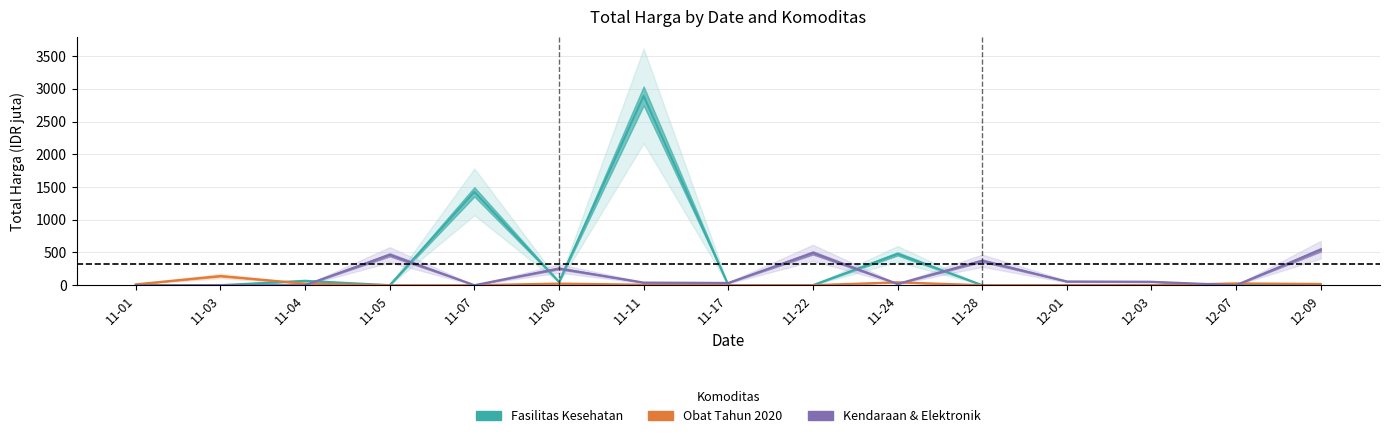

Where is Kendaraan & Elektronik nearest to the value 270?

11-08